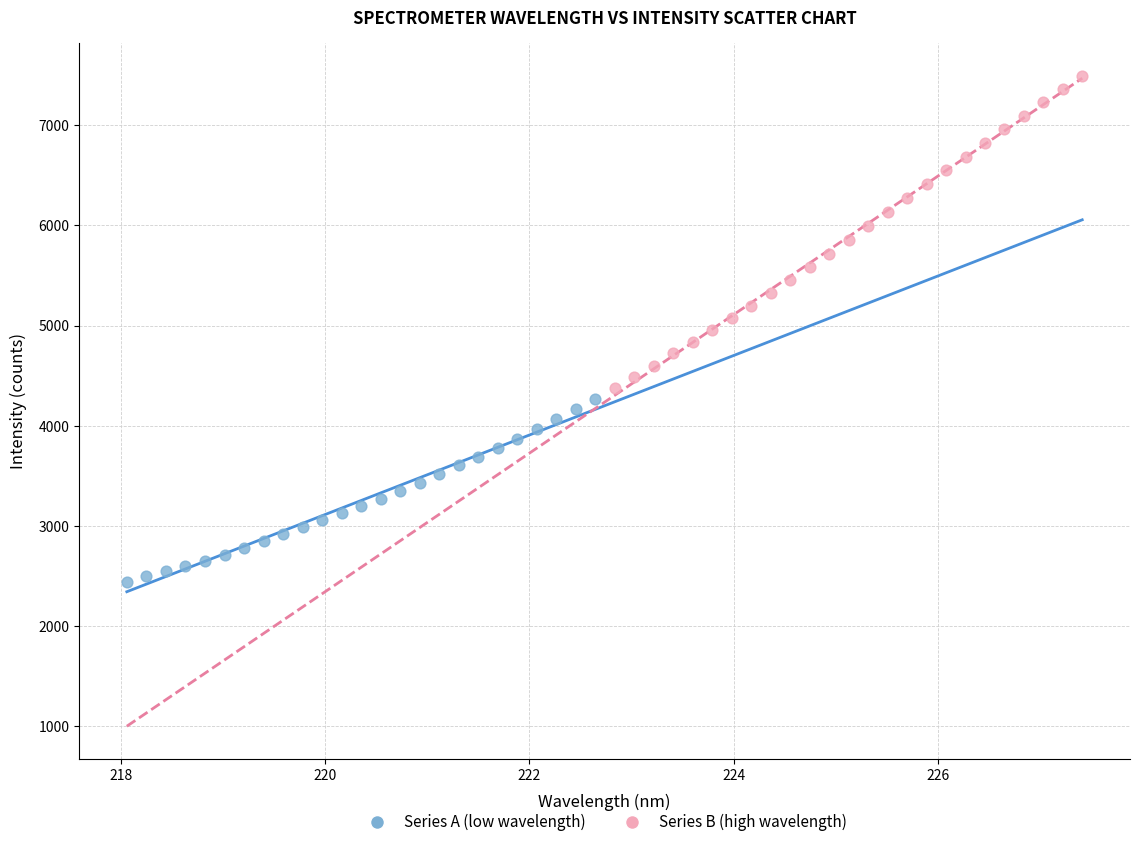

Which series reaches the maximum Y coordinate?

Series B (high wavelength)